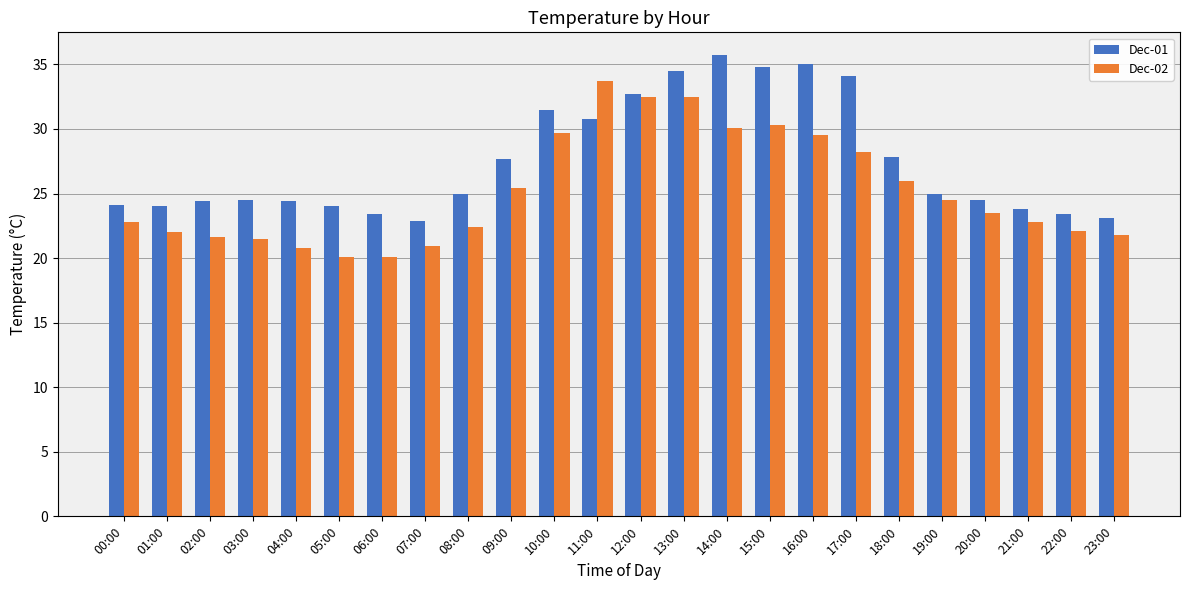

What is the difference between the maximum and minimum values in the Dec-01 series?

12.8